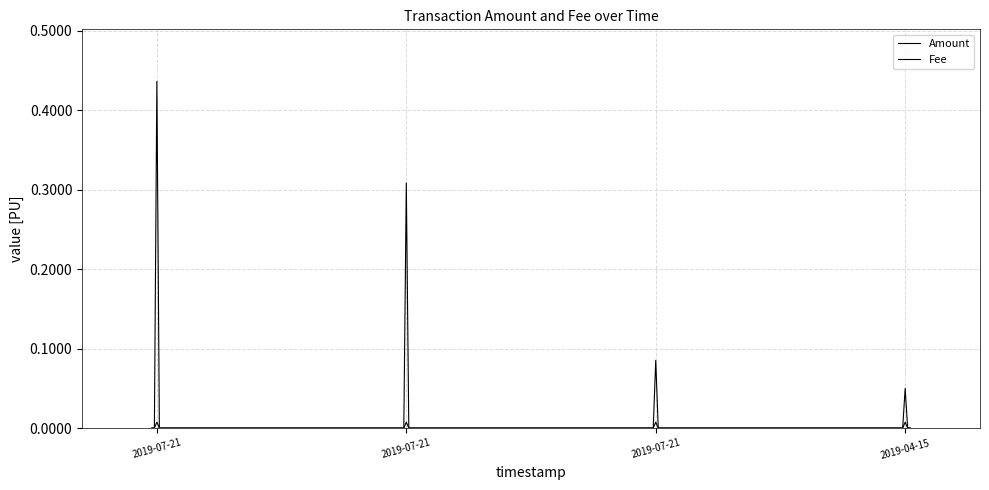

Count the number of data series in this chart.

2